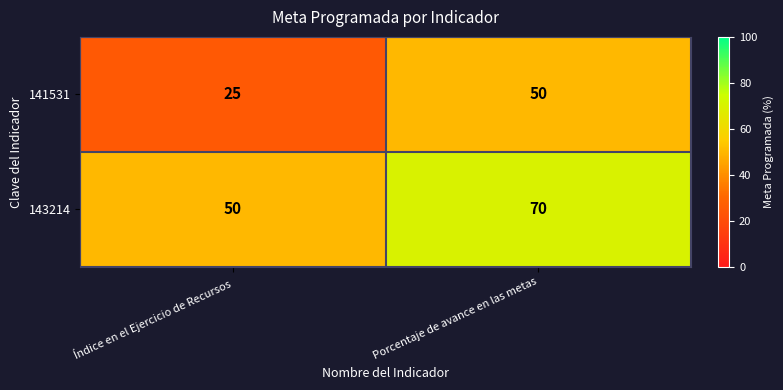

Which series has the largest range (max minus min)?

141531